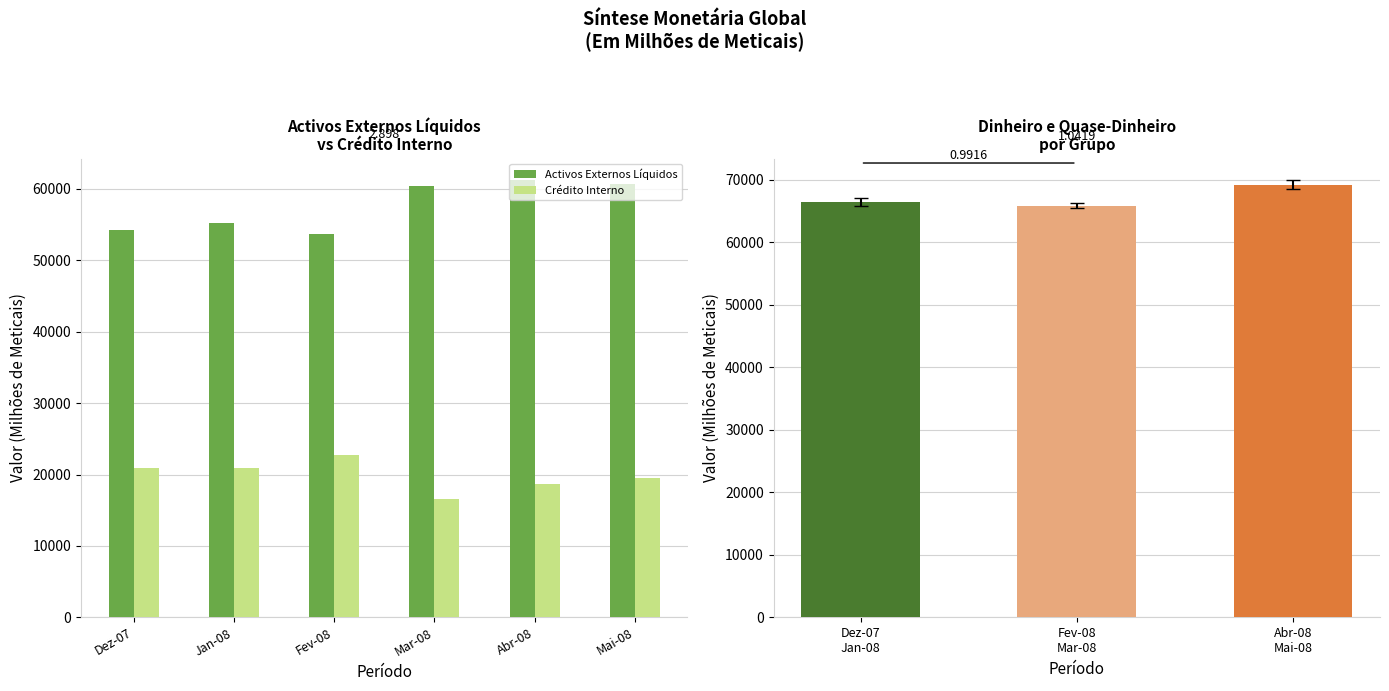

What value does the Crédito Interno series have at Mar-08?

16527.5